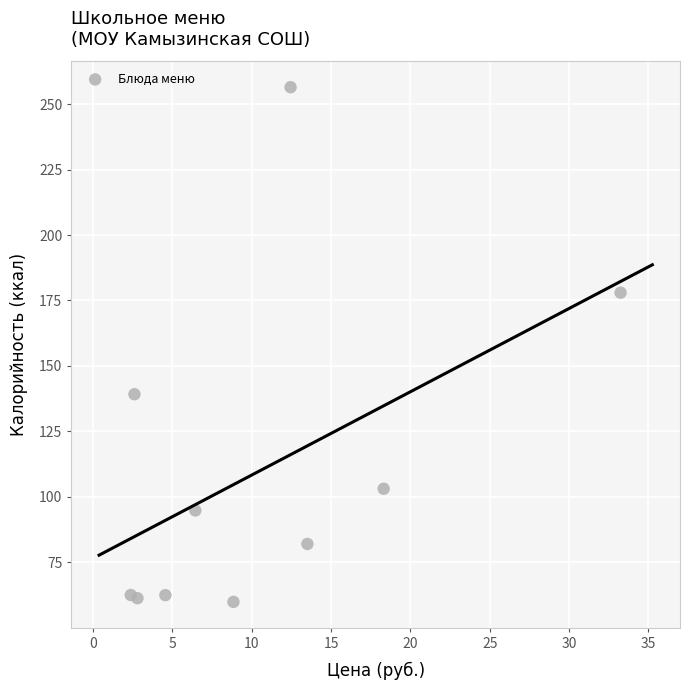

What is the range of Y values (max minus min)?

196.6